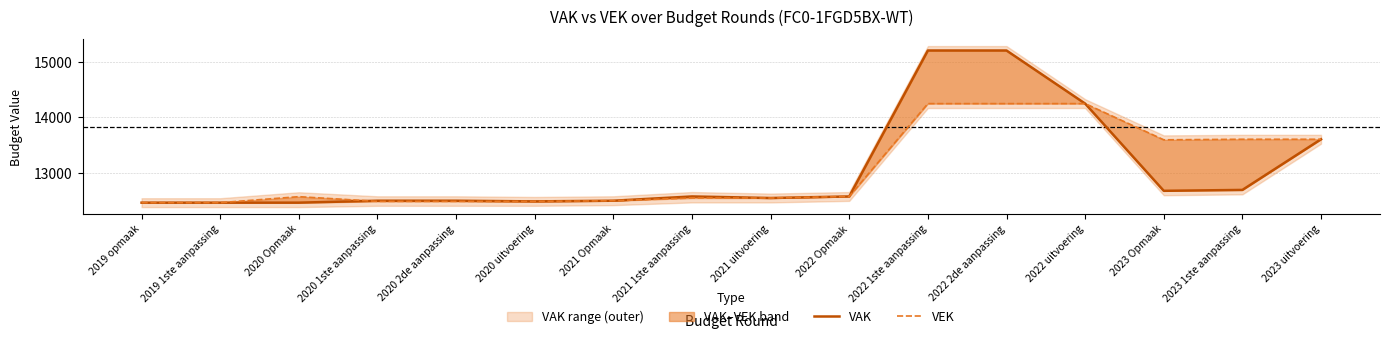

What is the lowest value of the VEK series?

12462